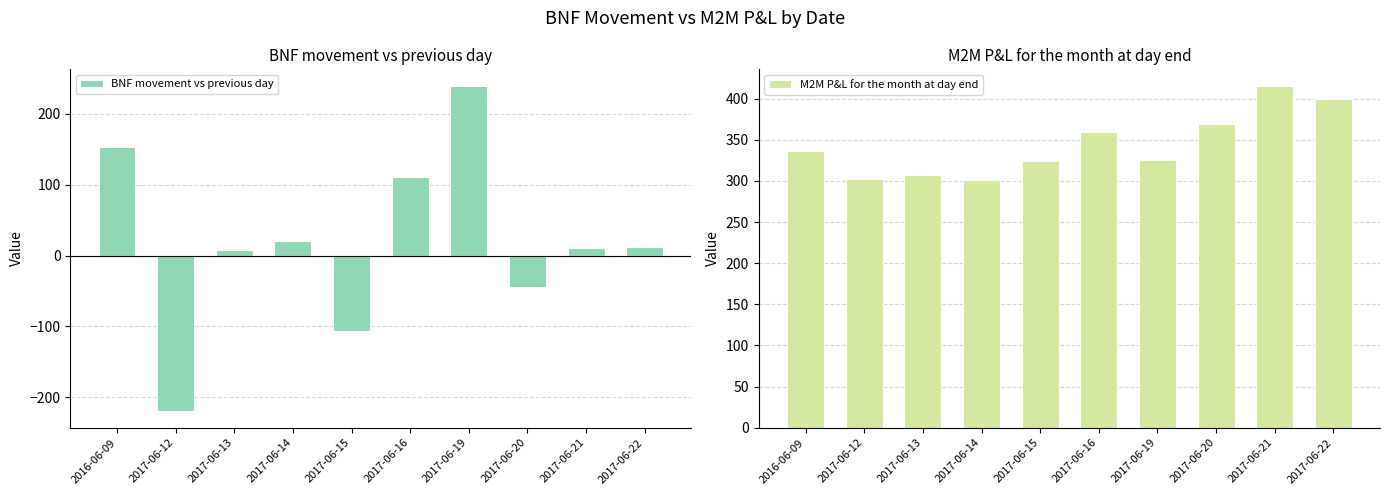

Is the value of M2M P&L for the month at day end at 2017-06-20 greater than the value of BNF movement vs previous day at 2017-06-13?

Yes